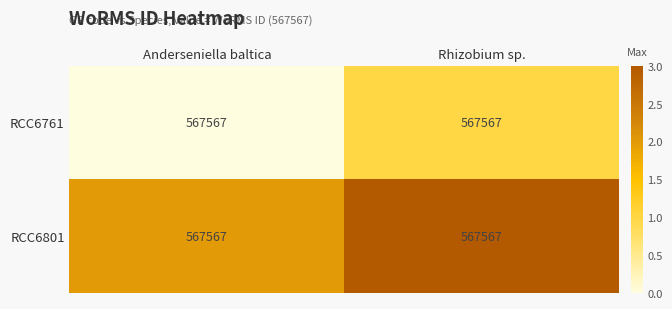

What is the total value across all series at Rhizobium sp.?

4